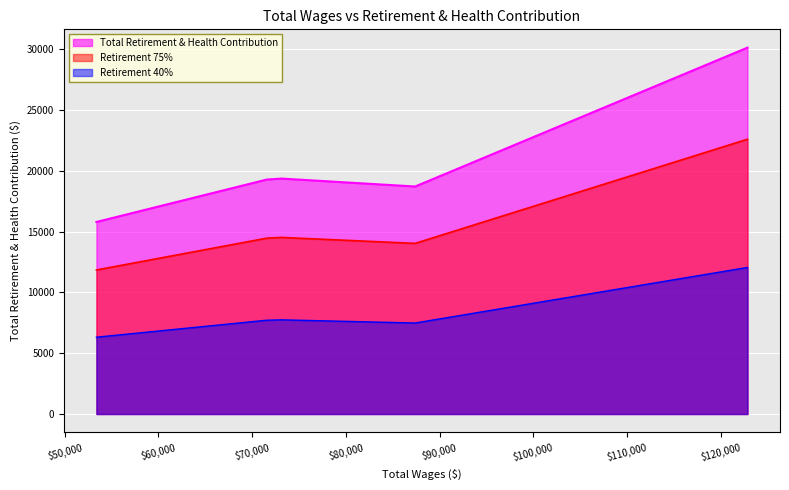

Reading left to right, transcribe all the data shown in this chart.

122872.0=30138	87398.0=18715	73142.0=19366	71570.0=19289	53376.0=15798